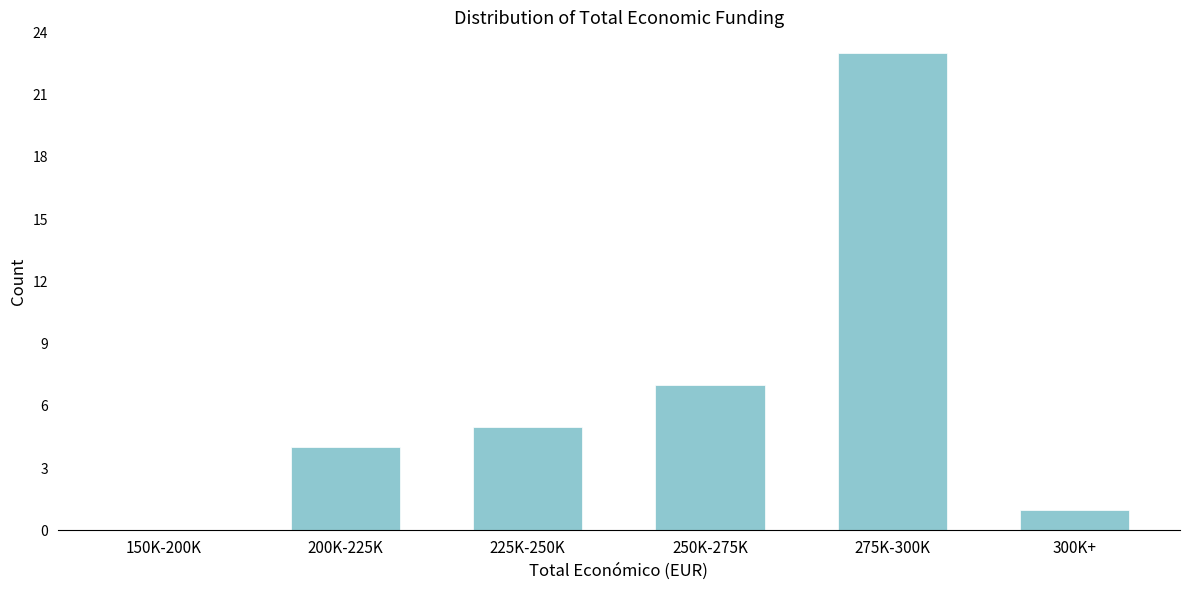

Reading right to left, extract all data points from this chart.

300K+=1	275K-300K=23	250K-275K=7	225K-250K=5	200K-225K=4	150K-200K=0